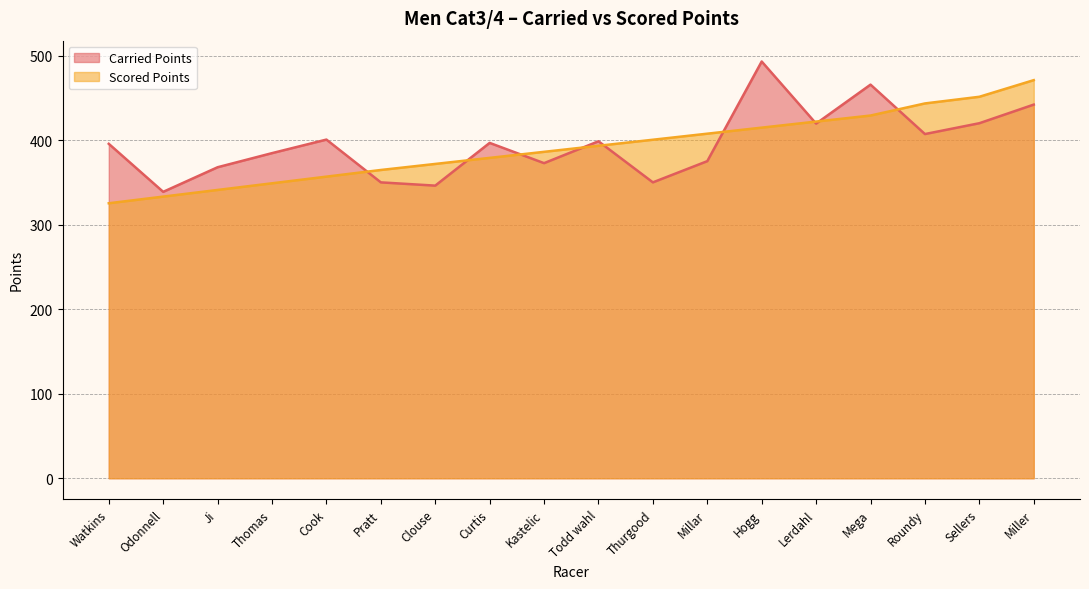

At which label does Scored Points reach its minimum?

Watkins